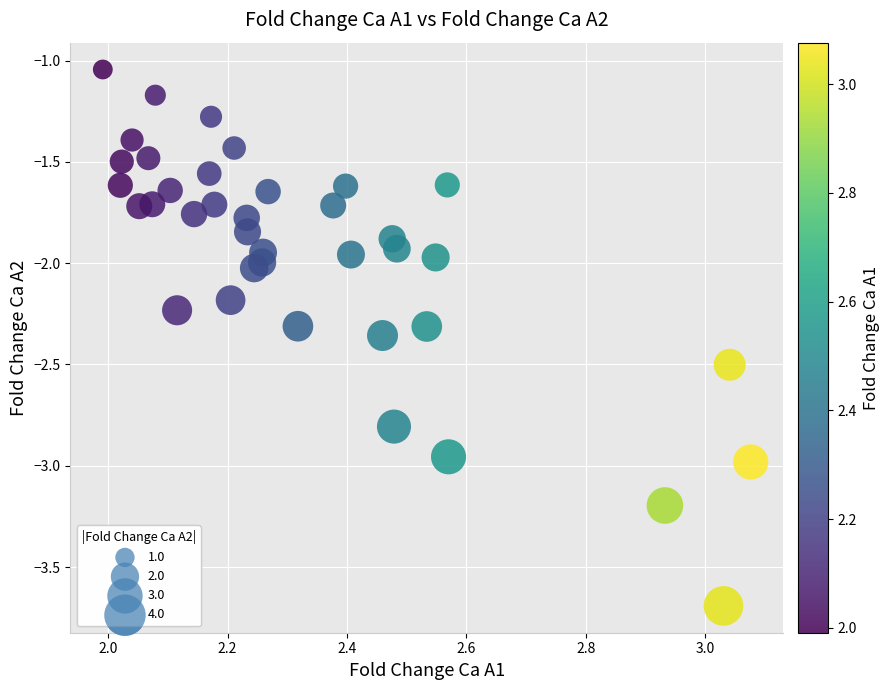

What is the range of X values (max minus min)?

1.1